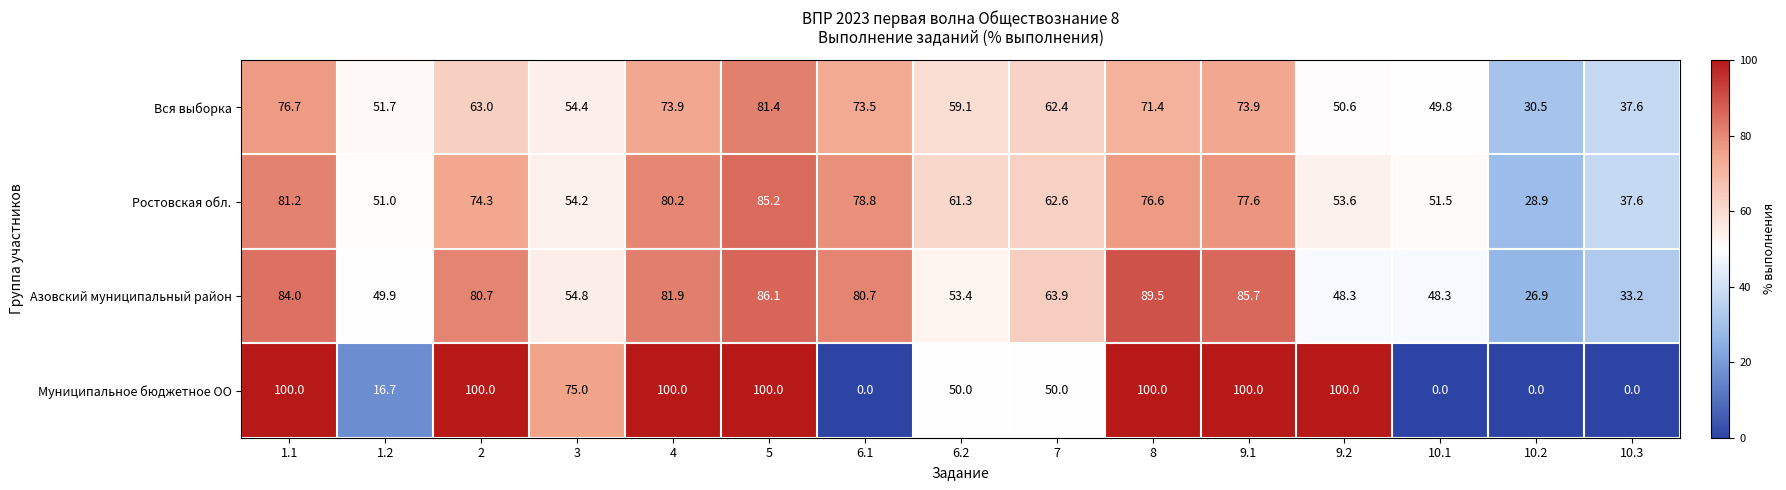

Rank the series at 6.1 from highest to lowest value.

Азовский муниципальный район, Ростовская обл., Вся выборка, Муниципальное бюджетное ОО